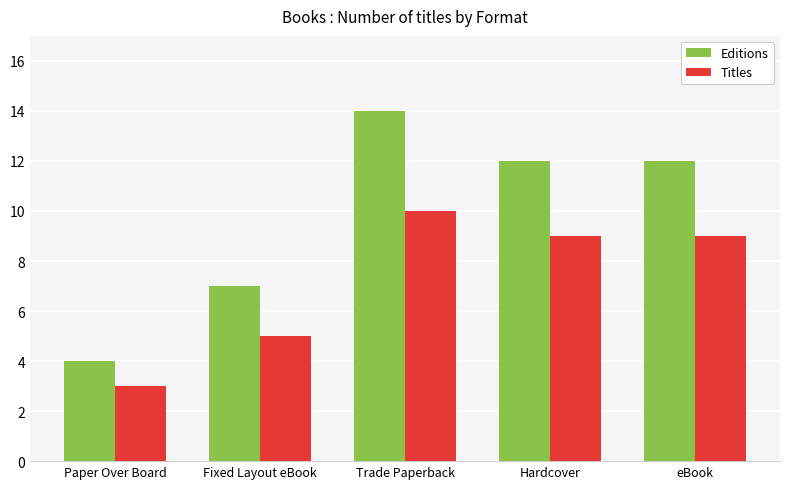

Reading left to right, extract all data points from this chart.

Editions: Paper Over Board=4	Fixed Layout eBook=7	Trade Paperback=14	Hardcover=12	eBook=12
Titles: Paper Over Board=3	Fixed Layout eBook=5	Trade Paperback=10	Hardcover=9	eBook=9